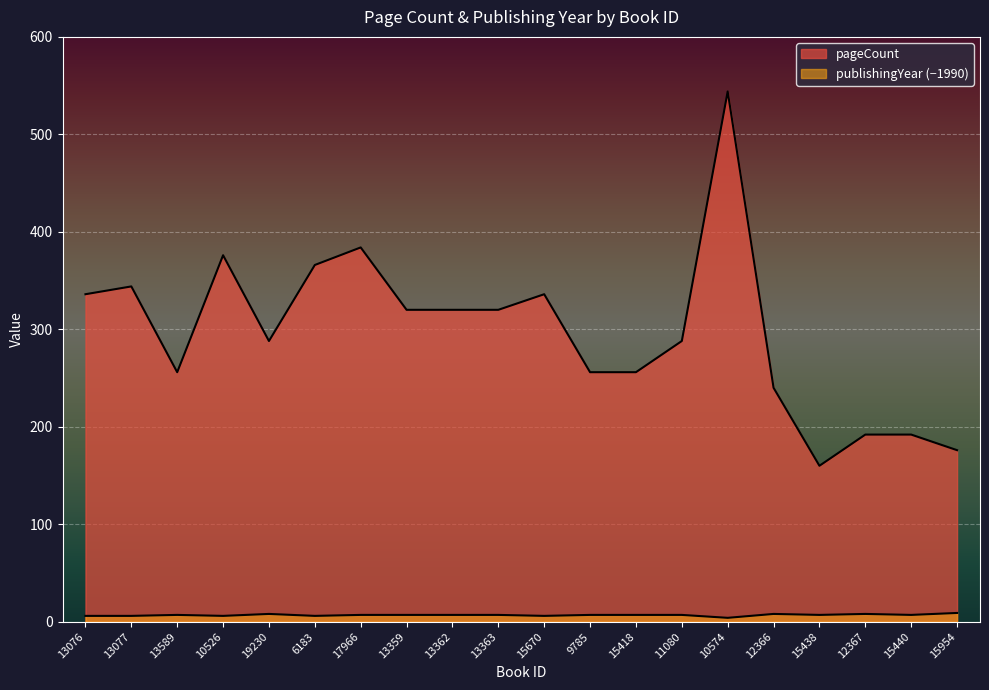

How many interior local valleys does the publishingYear series have?

6